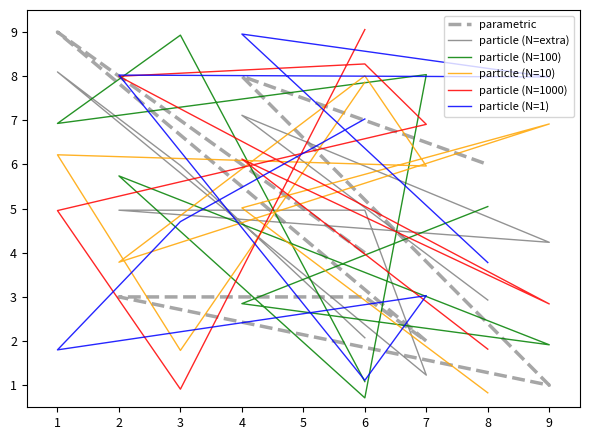

What are all the series names shown in the legend?

parametric, particle (N=extra), particle (N=100), particle (N=10), particle (N=1000), particle (N=1)